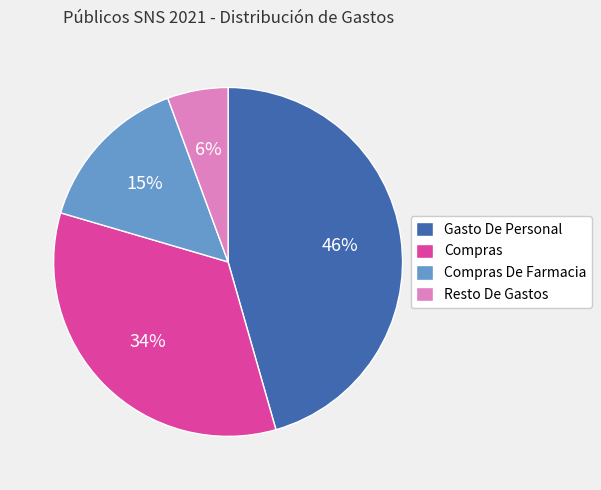

To the nearest percent, what portion does Compras De Farmacia represent?

15%